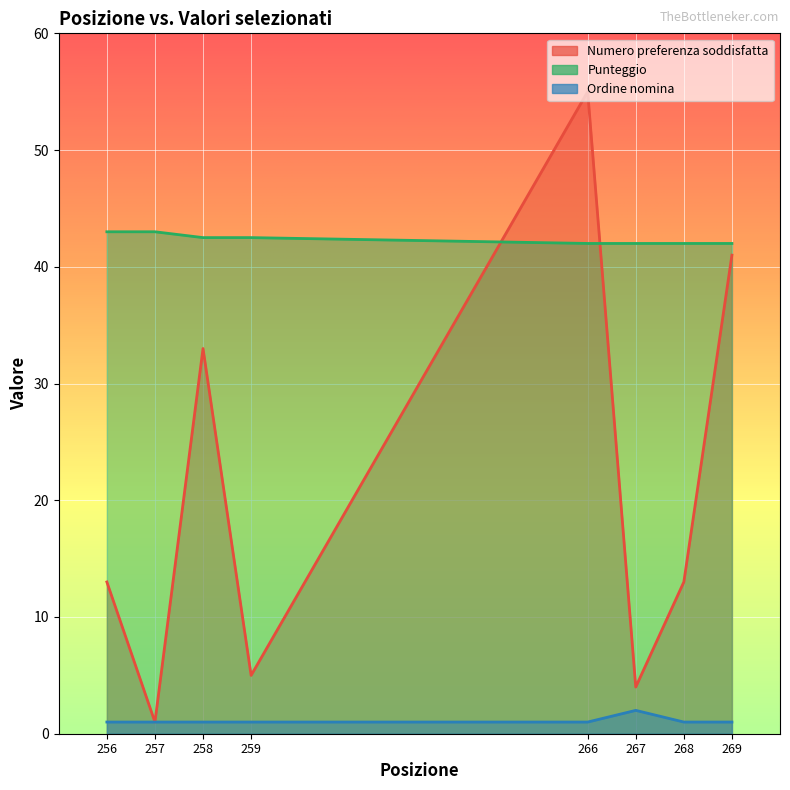

How many distinct data groups are displayed?

3